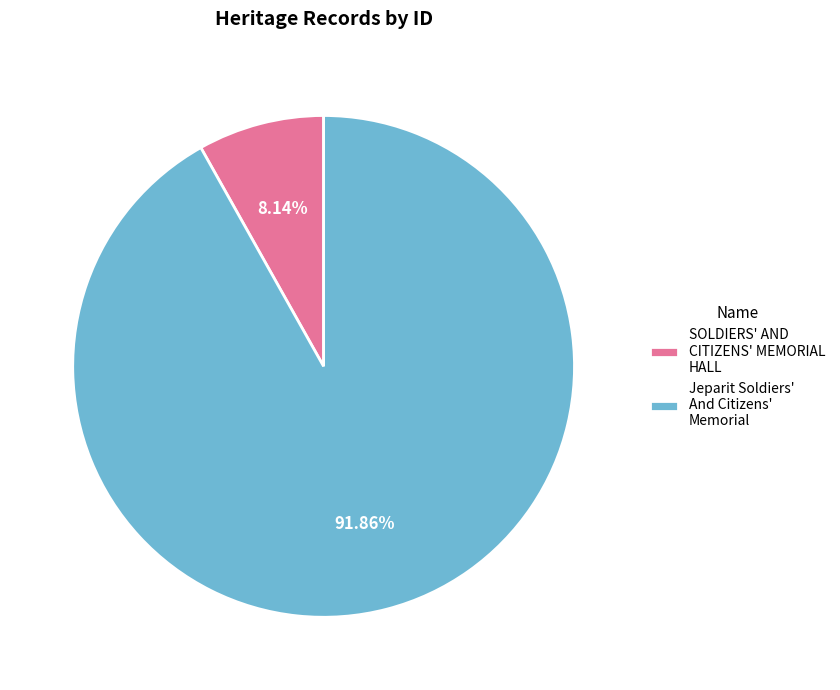

Which slice is the largest?

Jeparit Soldiers' And Citizens' Memorial